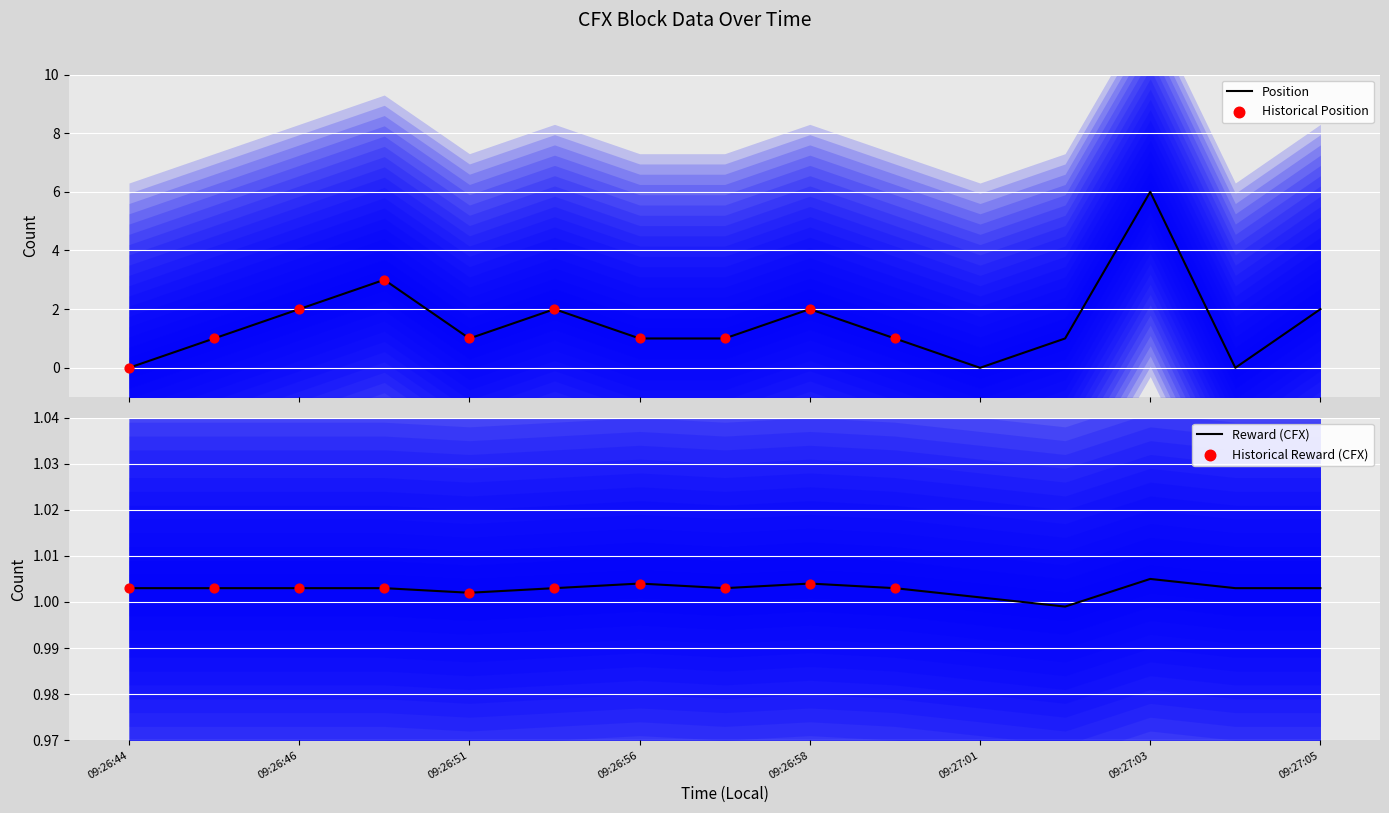

At which category is the sum across all series the highest?

09:27:03